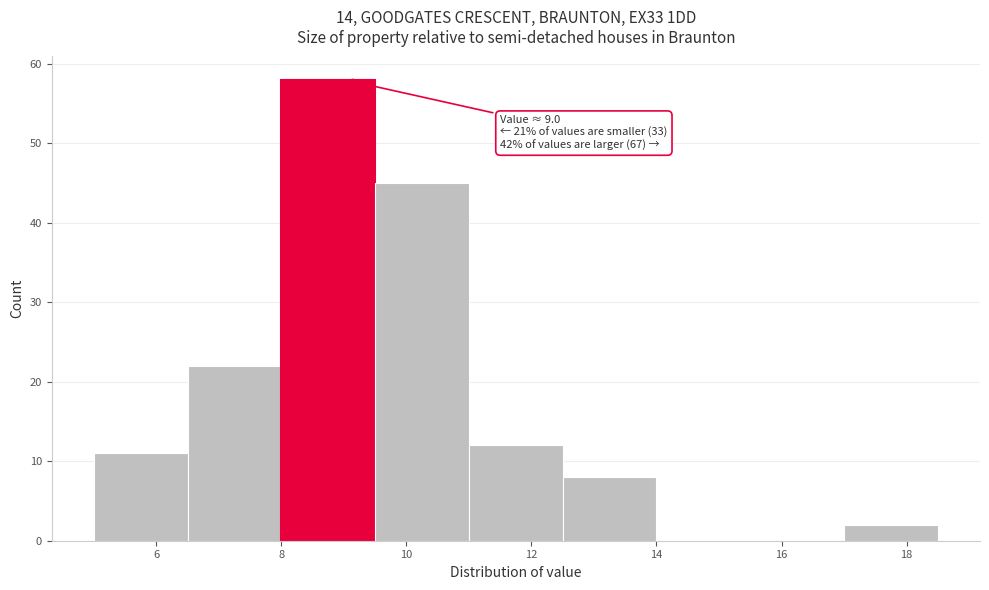

Over which range of the x-axis is the bar tallest?

8.0 to 9.5